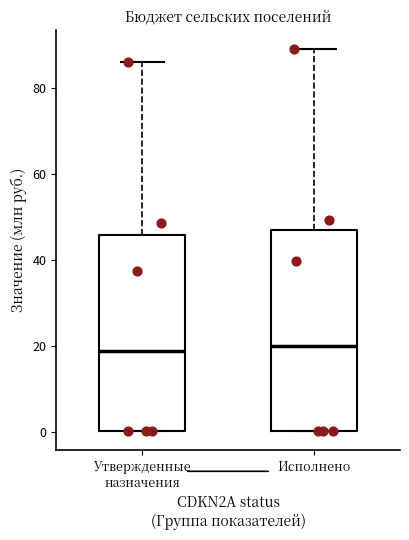

Reading left to right, read every box against the y-axis: the position of its median line, the range the box covers, and the ends of its whiskers. The values are not printed on the chart, so give them approximately, as read against the axis.

Утвержденные назначения: median 18, box 0 to 46, whiskers 0 to 86
Исполнено: median 20, box 0 to 46, whiskers 0 to 88